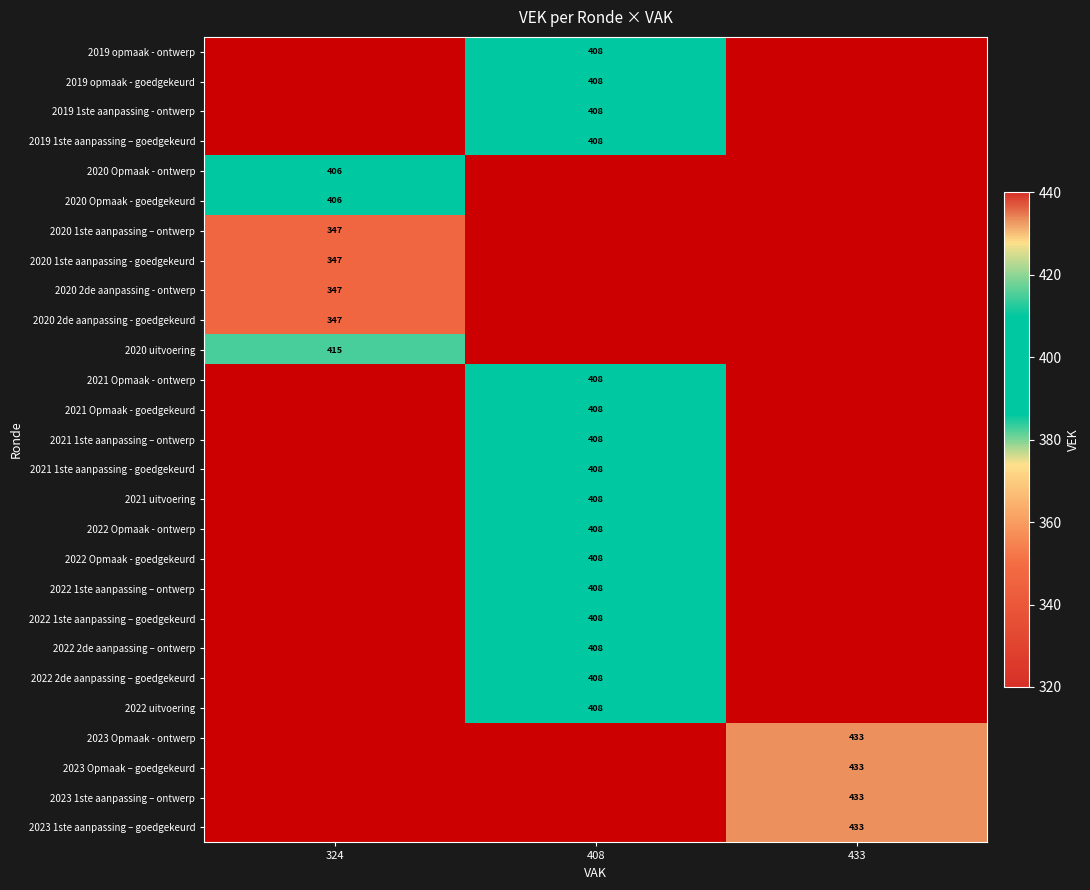

The 2022 2de aanpassing – ontwerp series shows 408 at 408. True or false?

True